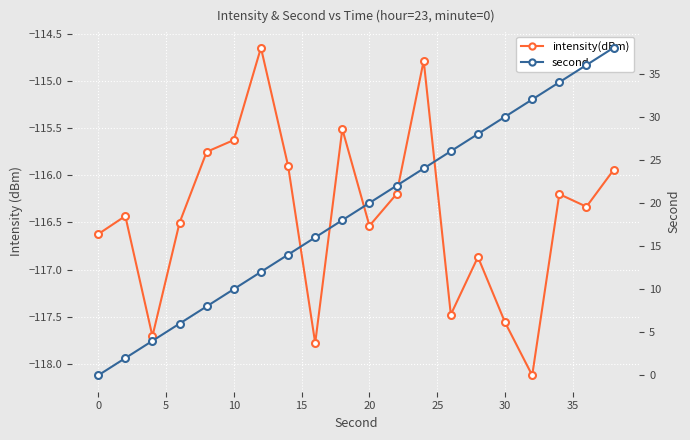

What is the sum of all second values?

380.0